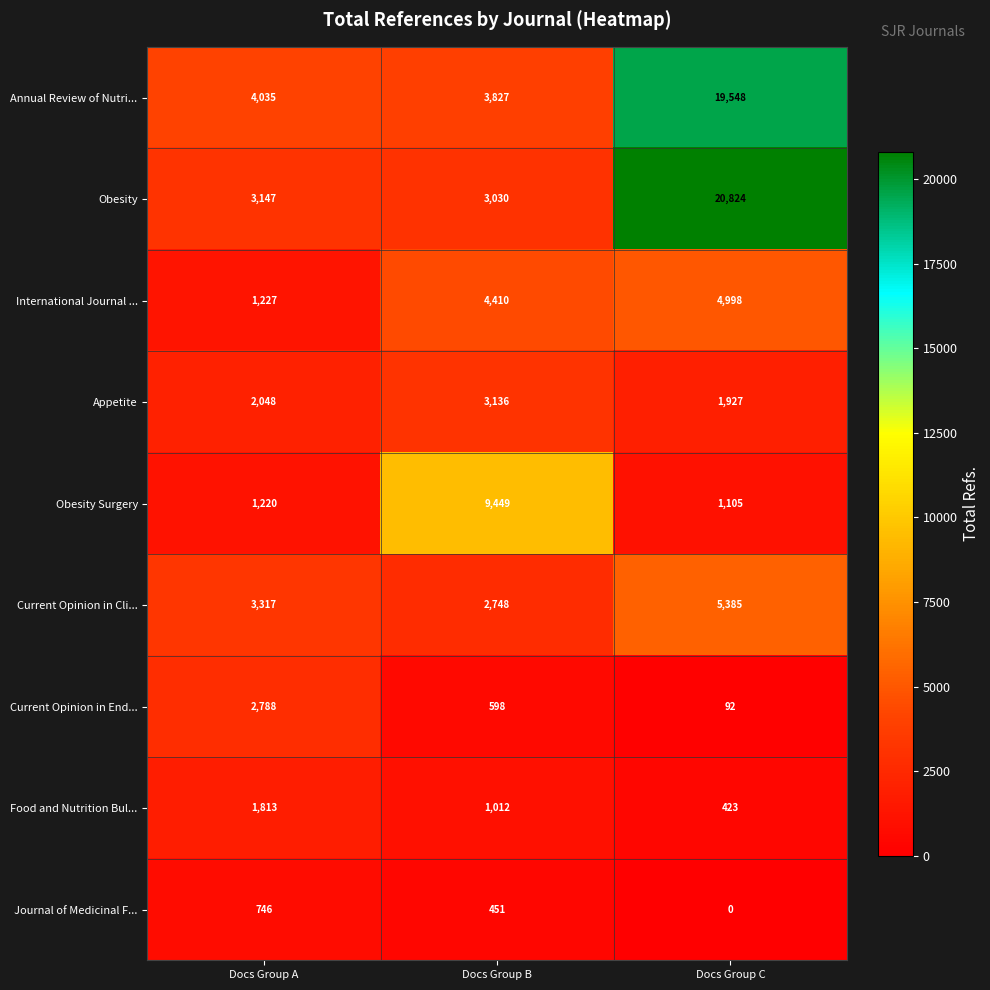

What is the difference between the maximum and minimum values in the International Journal ... series?

3771